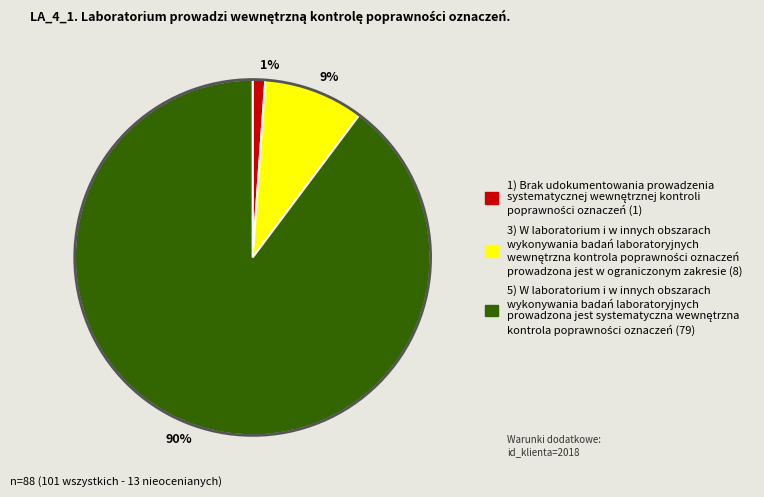

How many segments does this pie chart have?

3